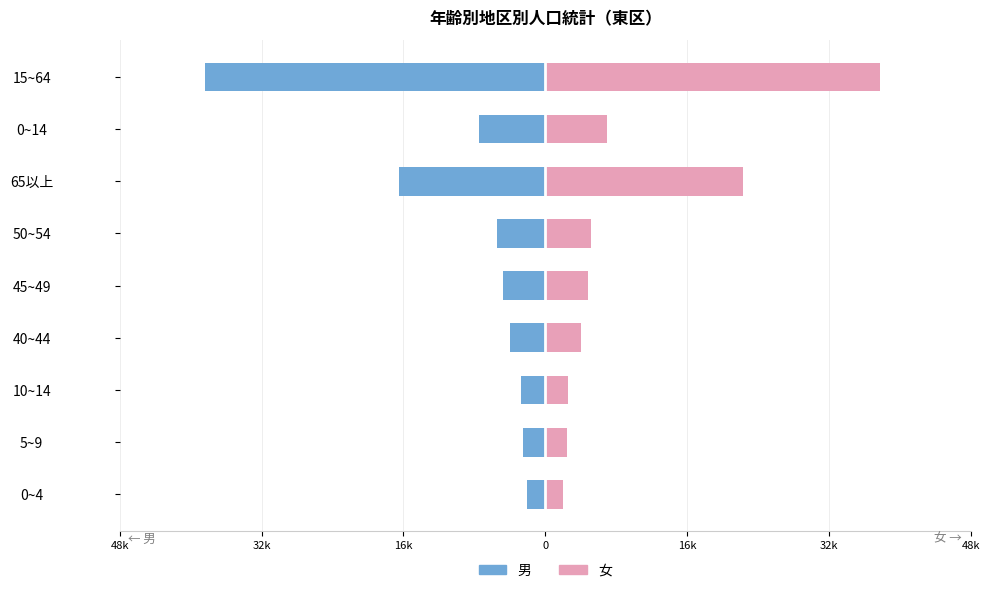

What is the average value of the 女 series?

9899